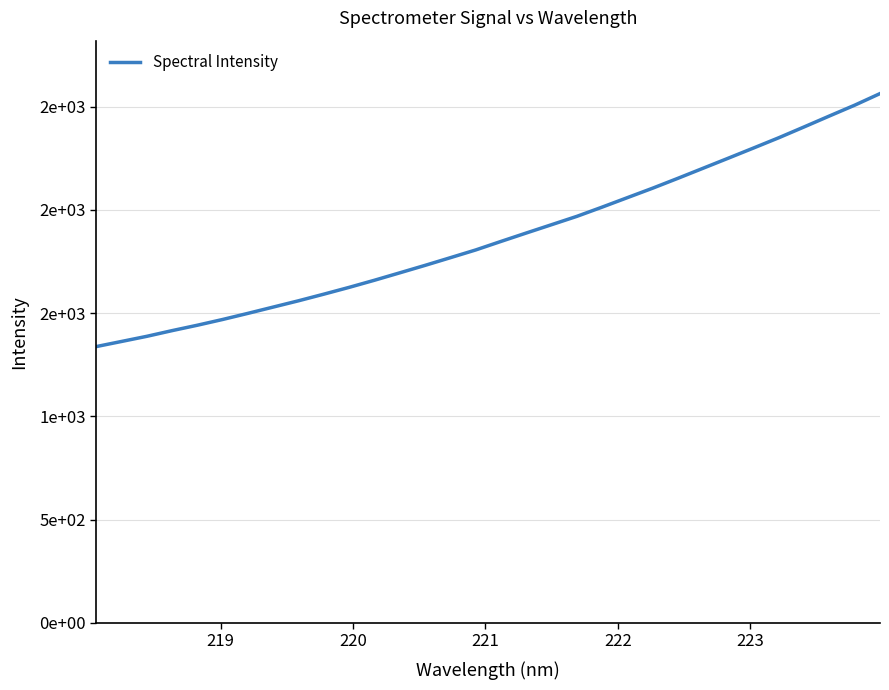

Does the chart have visible grid lines?

Yes